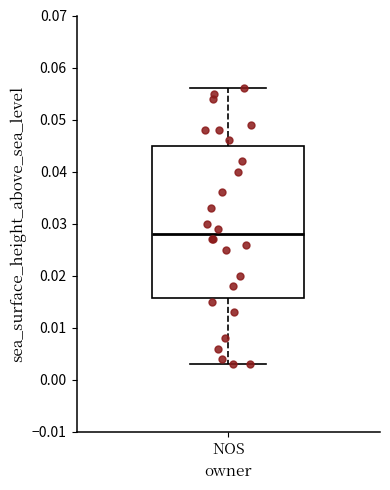

Transcribe this box plot: give where the median line is, the range the box spans, and where the two whiskers end, as read against the y-axis. The values are not printed on the chart, so give them approximately, as read against the axis.

median 0.028, box 0.016 to 0.045, whiskers 0.003 to 0.056